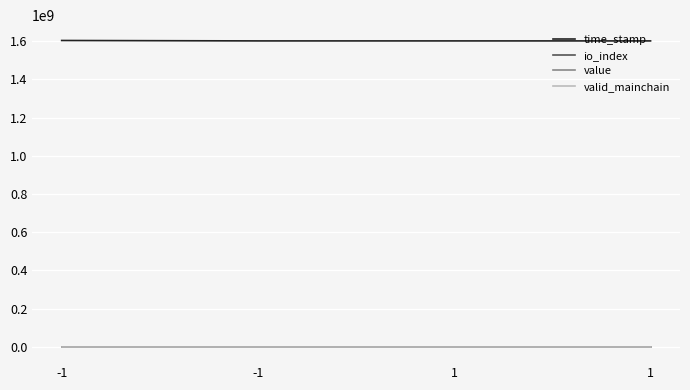

Is this an area chart (filled region under the line)?

No